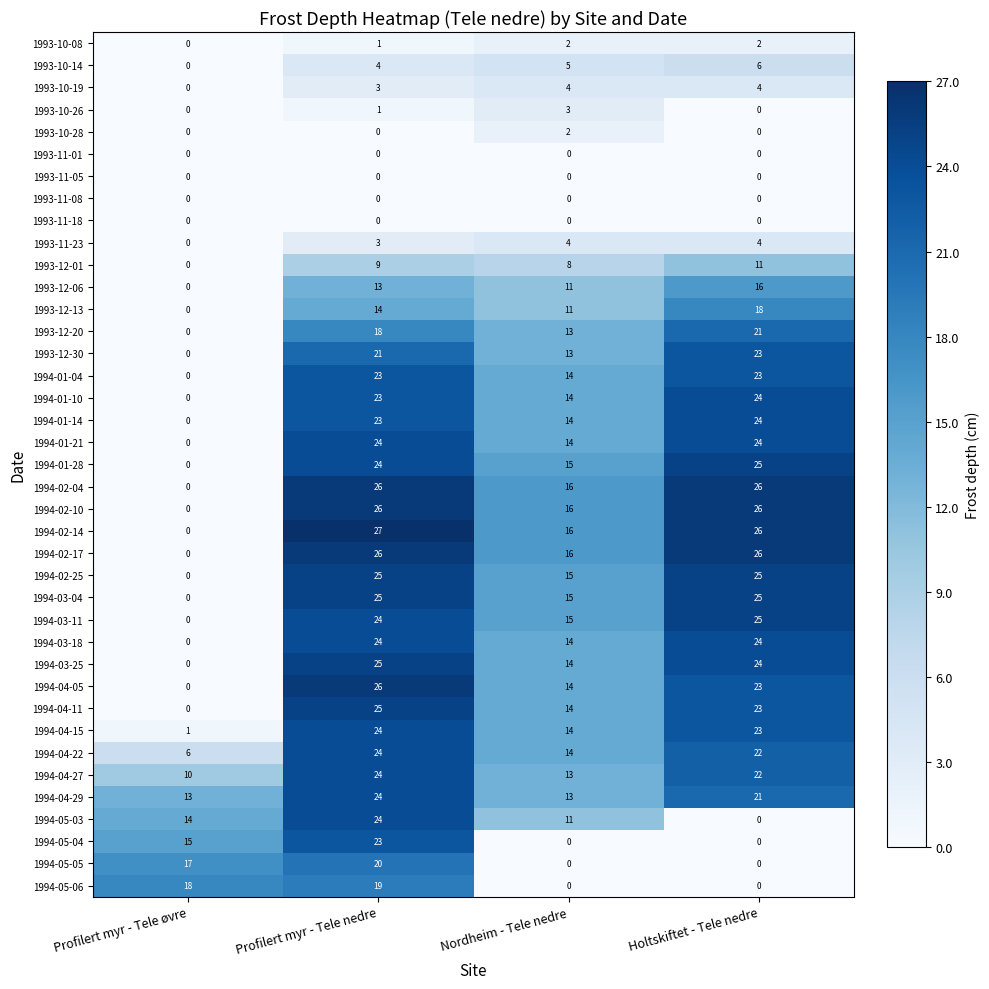

Where is 1994-04-11 nearest to the value 12?

Nordheim - Tele nedre